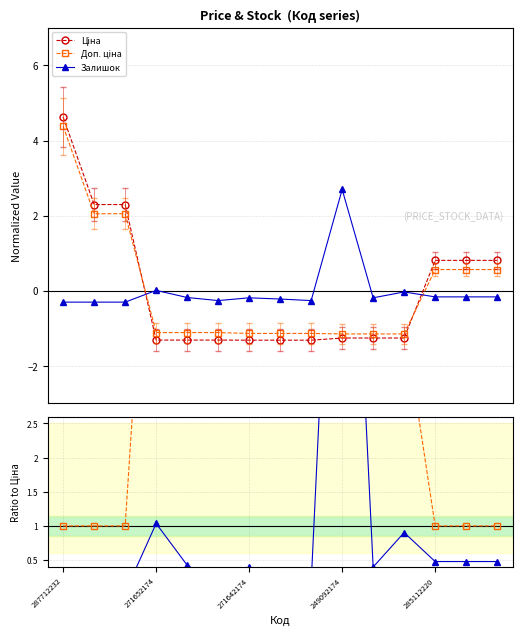

What is the lowest value of the Залишок series?

-0.3